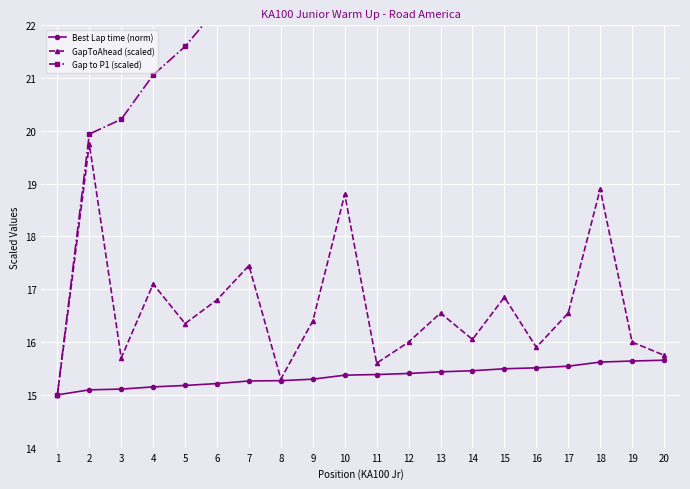

The value of Best Lap time (norm) at 13 is 23.7. True or false?

False